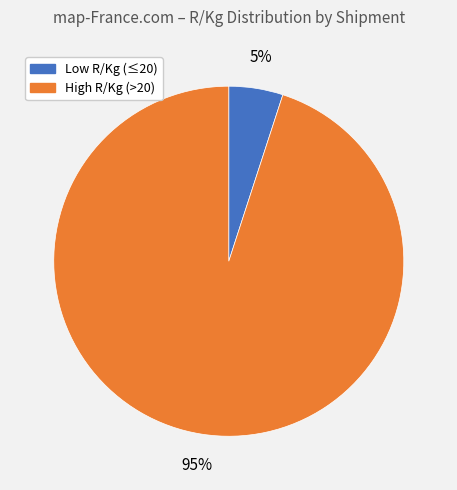

Does any single category account for the majority?

Yes